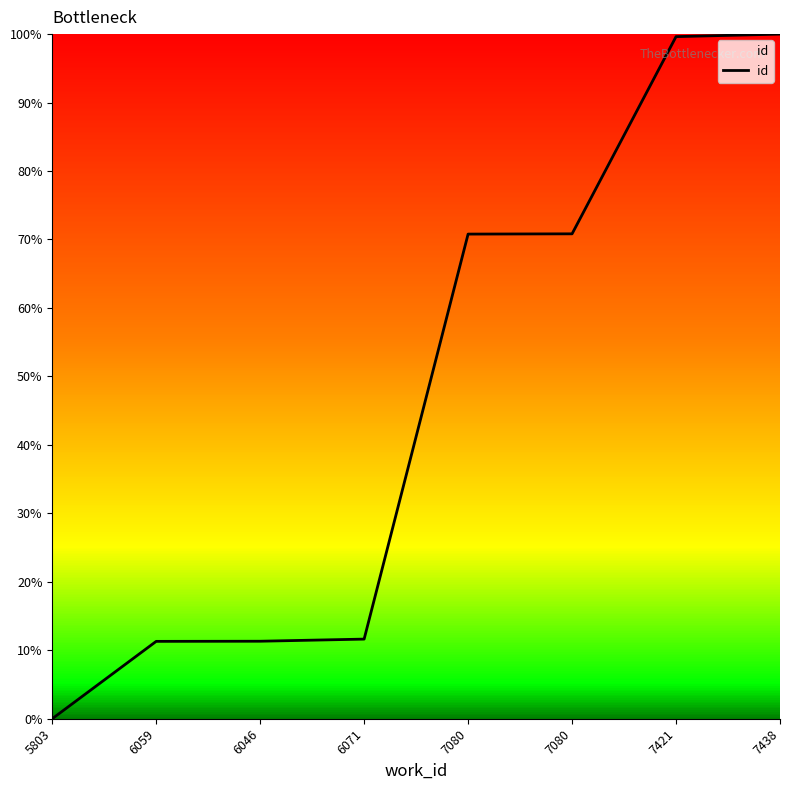

Count the number of data series in this chart.

1